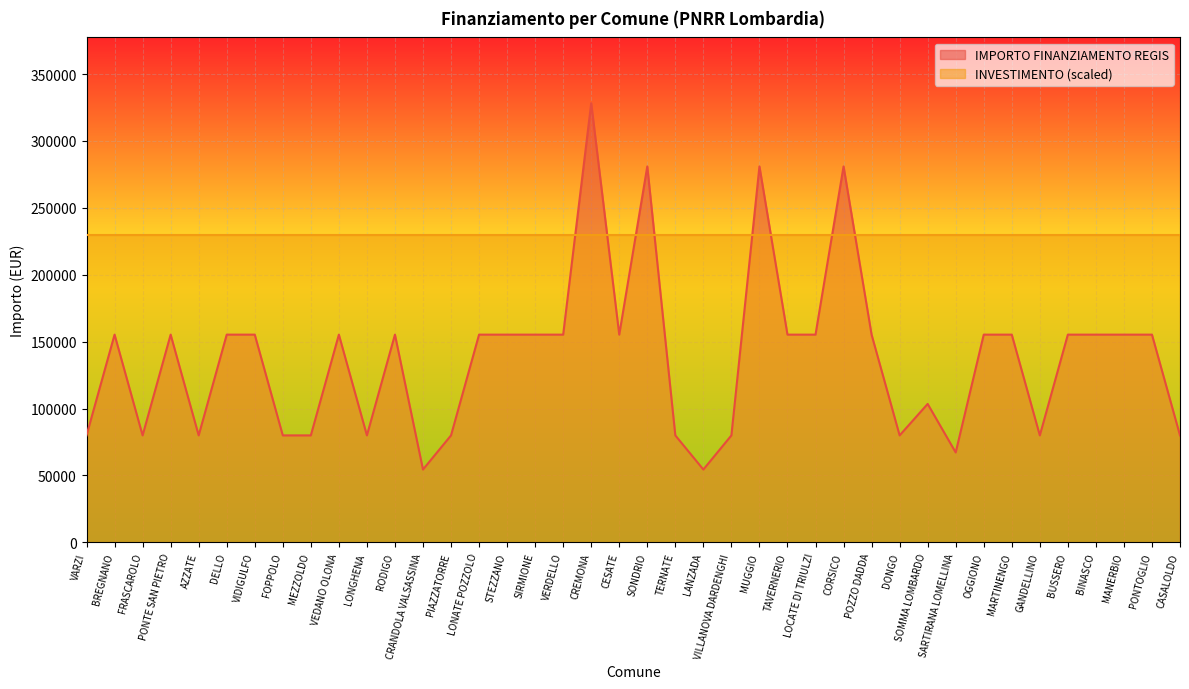

Does the chart display data point markers on the line(s)?

No